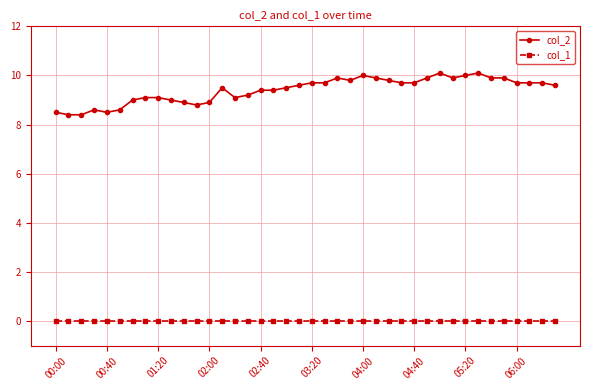

What is the value of the col_2 point at the 27th from the left?

9.8